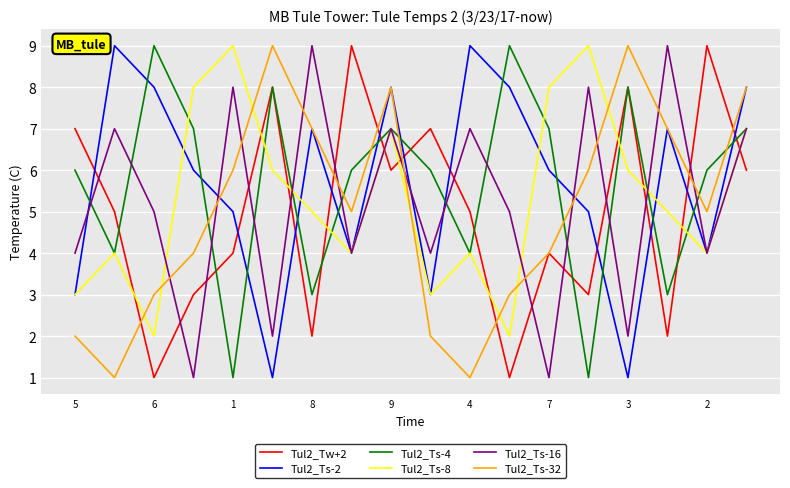

Reading right to left, transcribe all the data shown in this chart.

Tul2_Tw+2: 6	9	2	8	3	4	1	5	7	6	9	2	8	4	3	1	5	7
Tul2_Ts-2: 8	4	7	1	5	6	8	9	3	8	4	7	1	5	6	8	9	3
Tul2_Ts-4: 7	6	3	8	1	7	9	4	6	7	6	3	8	1	7	9	4	6
Tul2_Ts-8: 7	4	5	6	9	8	2	4	3	7	4	5	6	9	8	2	4	3
Tul2_Ts-16: 7	4	9	2	8	1	5	7	4	7	4	9	2	8	1	5	7	4
Tul2_Ts-32: 8	5	7	9	6	4	3	1	2	8	5	7	9	6	4	3	1	2